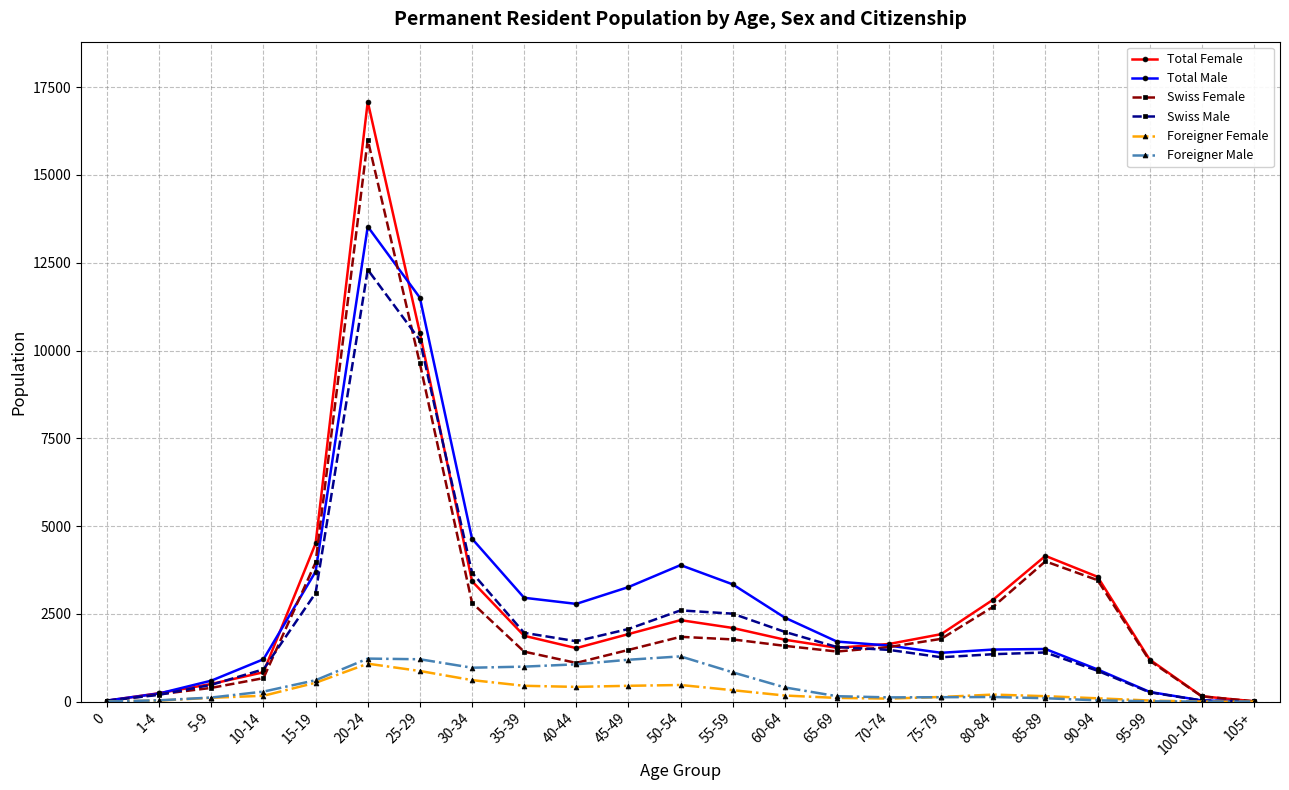

What is the highest value of the Total Male series?

13530